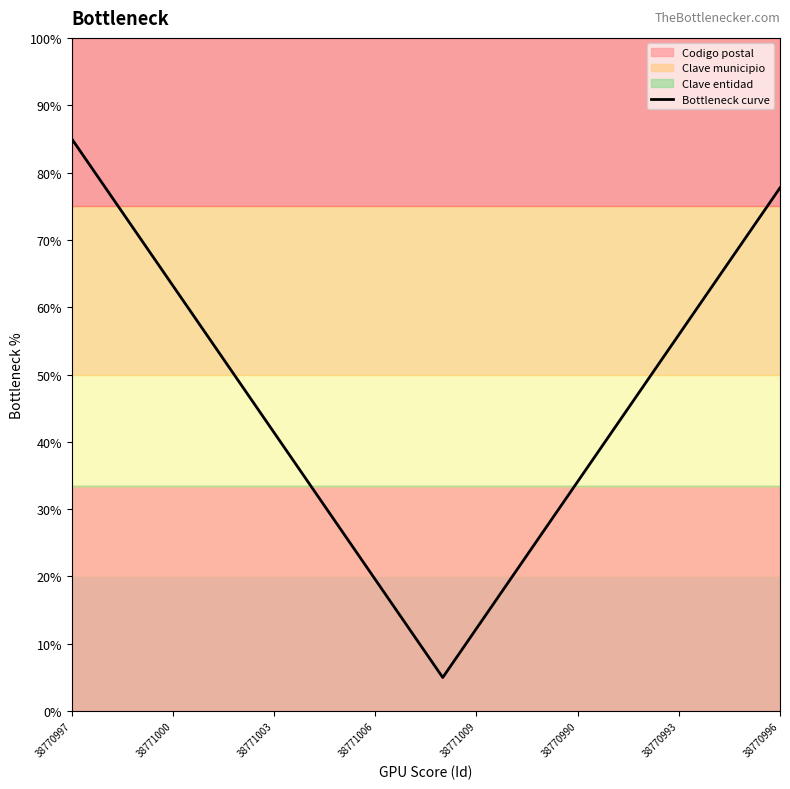

At which category does the data reach its first local valley?

11